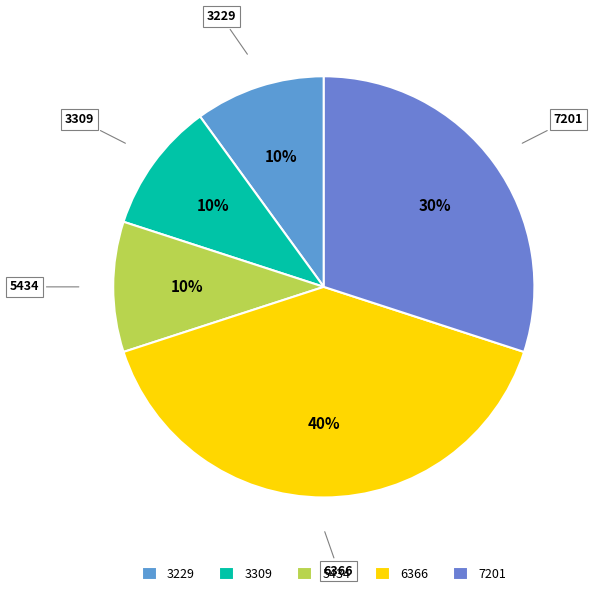

Combined, do 3229 and 7201 account for over 50%?

No